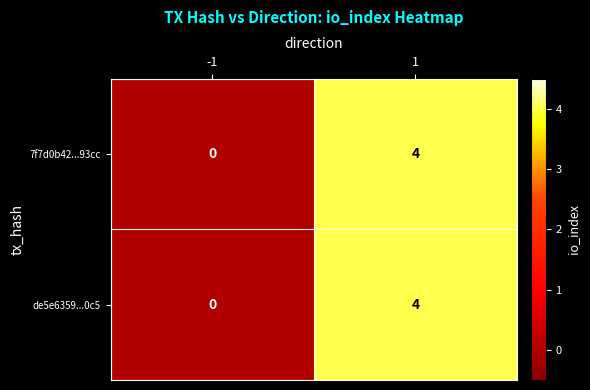

What is the difference between the 7f7d0b42...93cc values at -1 and 1?

4